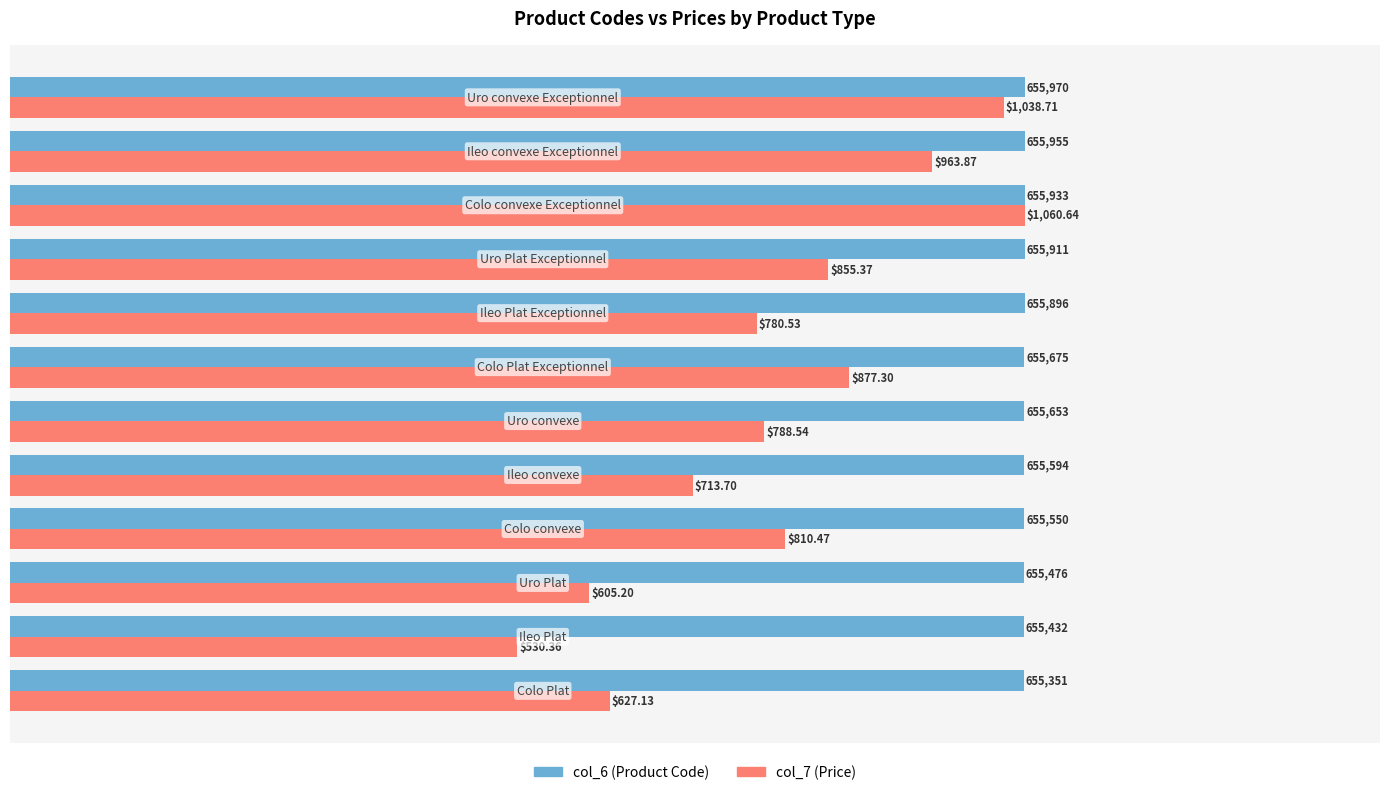

Which series has the widest spread of values?

col_7 (Price)